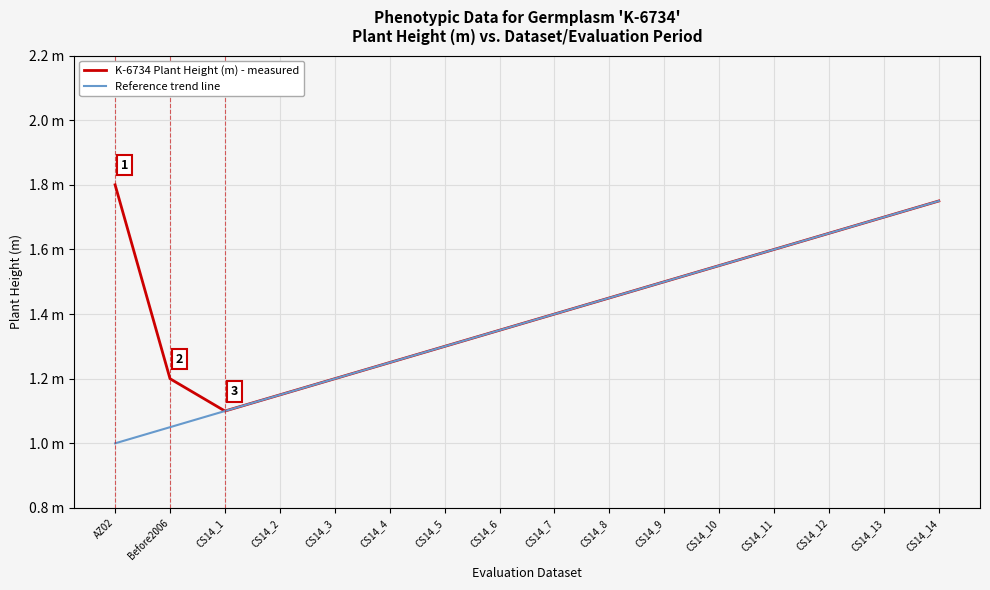

What is the maximum value shown in the chart?

1.8